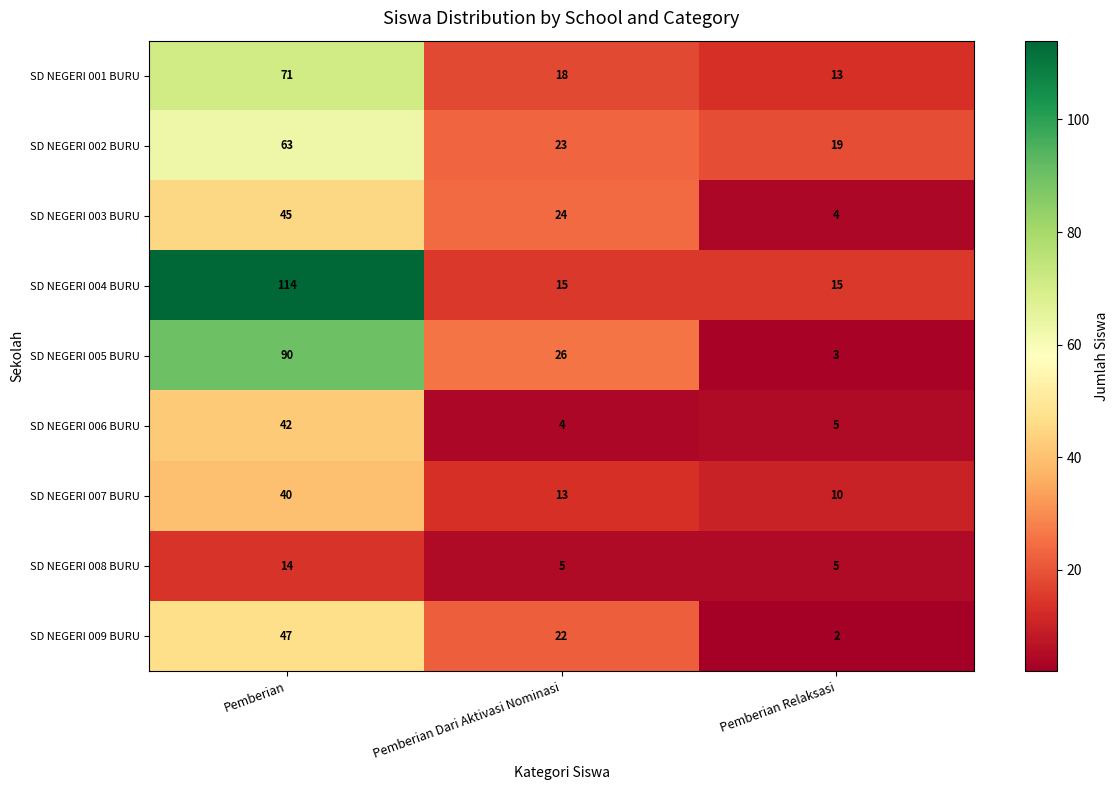

What is the spread (max minus min) of values at Pemberian Relaksasi?

17